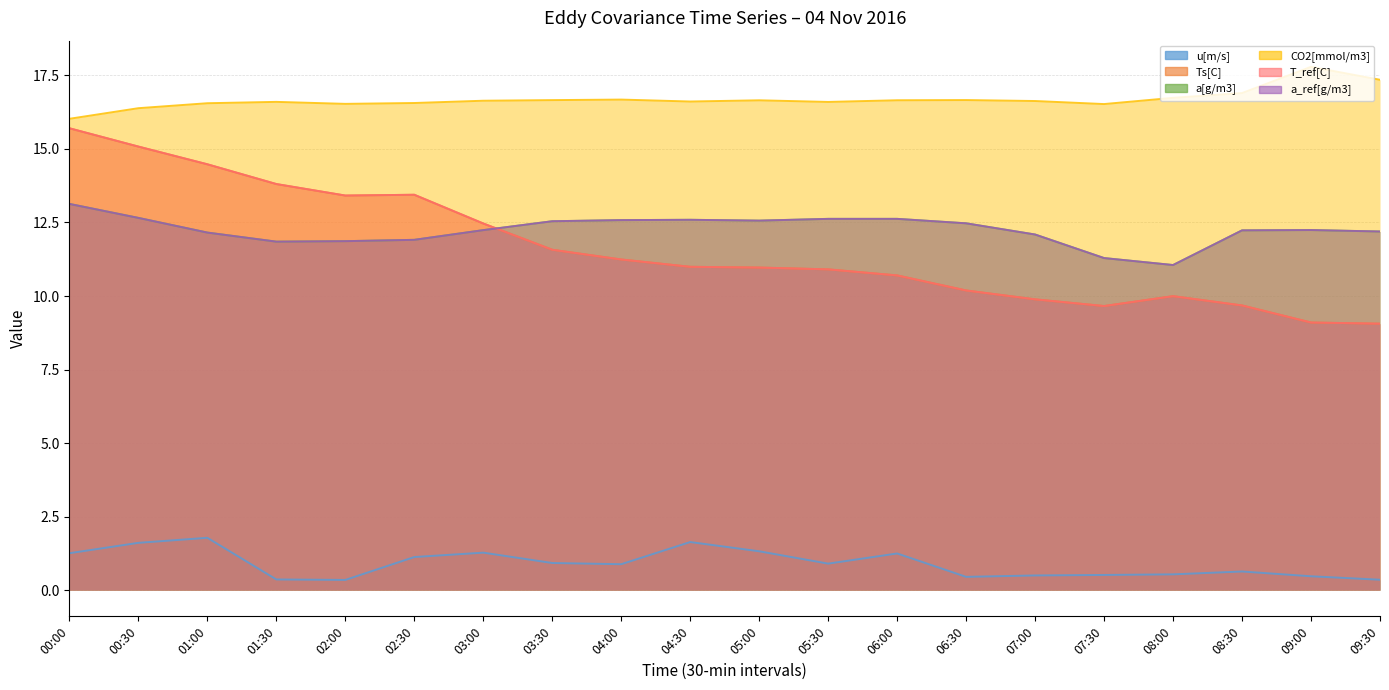

Which has a higher value, 06:00 or 08:00?

06:00